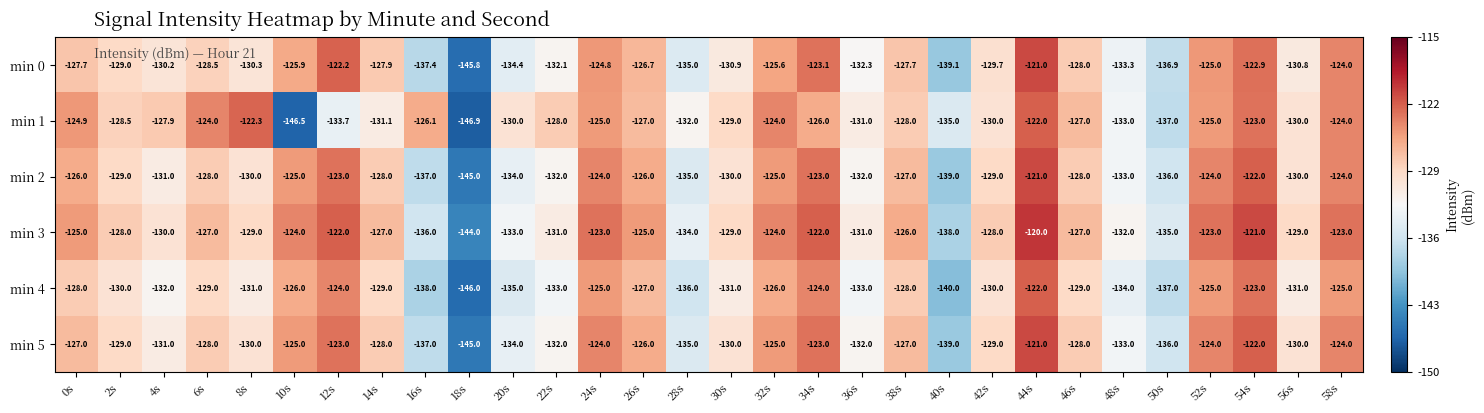

At which category is the sum across all series the highest?

44s